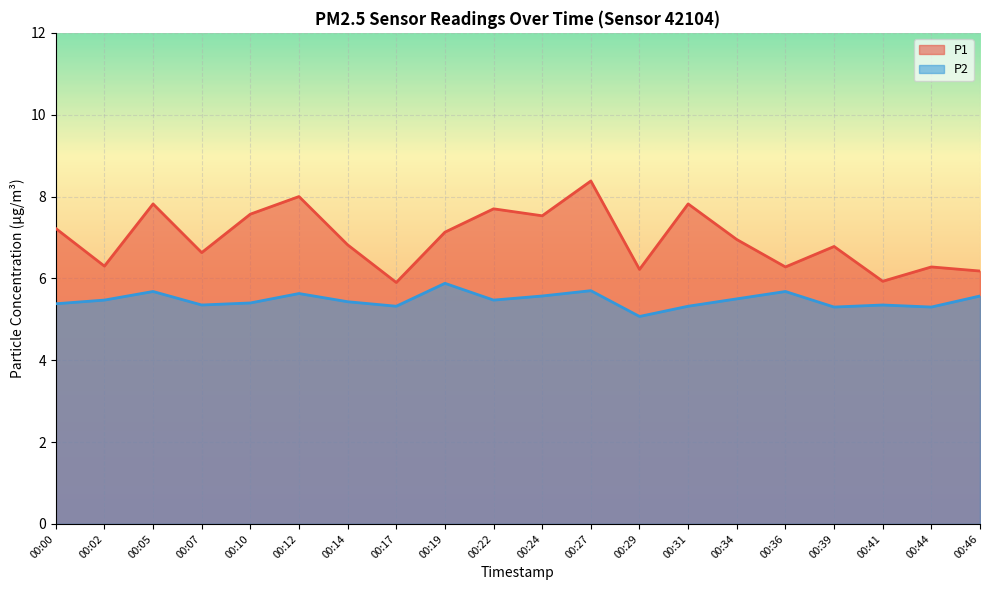

List the series in order of their overall mean, lowest first.

P2, P1